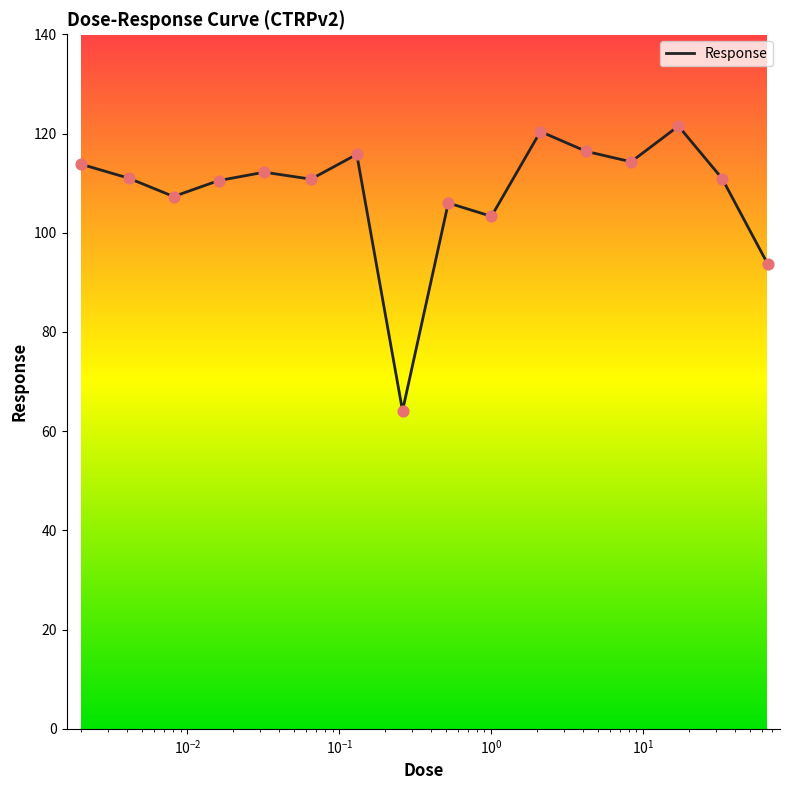

What is the difference between the maximum and minimum values?

57.4